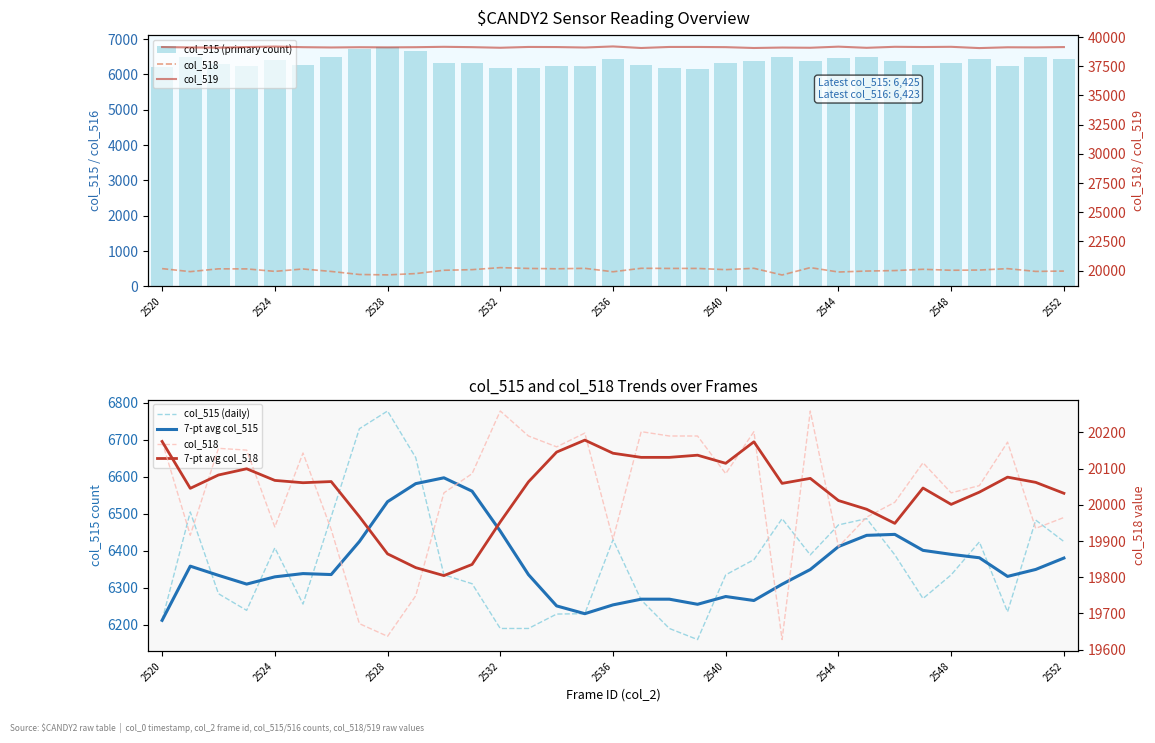

Which series has the widest spread of values?

col_518